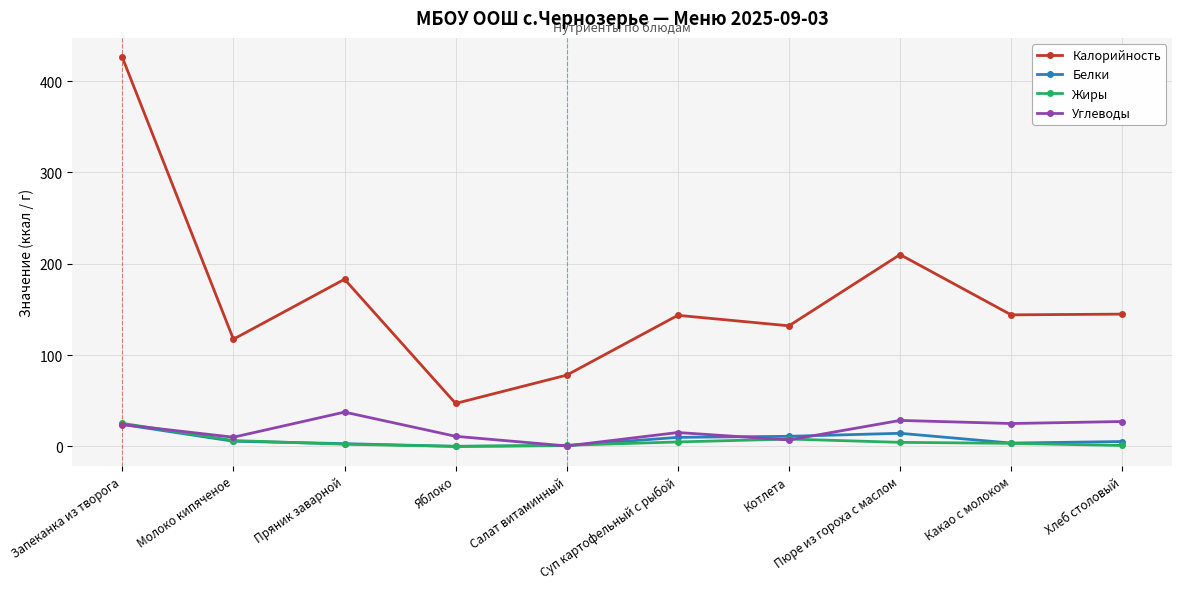

Between Молоко кипяченое and Салат витаминный, which series saw the biggest shift?

Калорийность